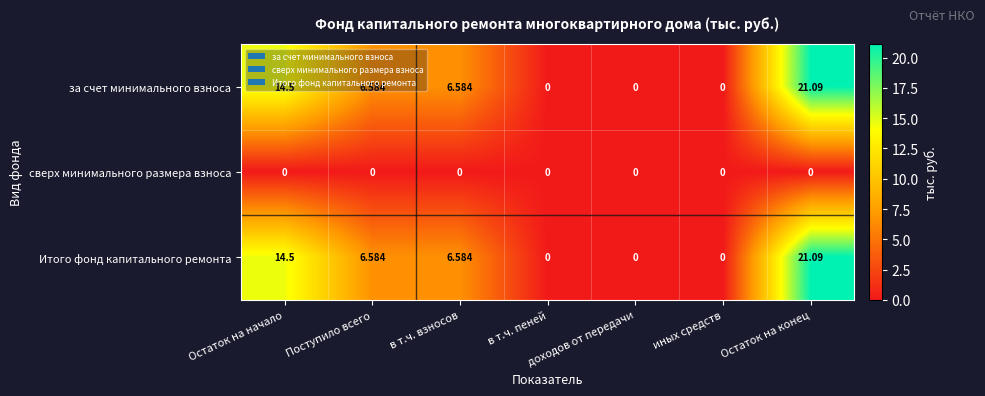

Which label corresponds to the largest value in the chart?

Остаток на конец